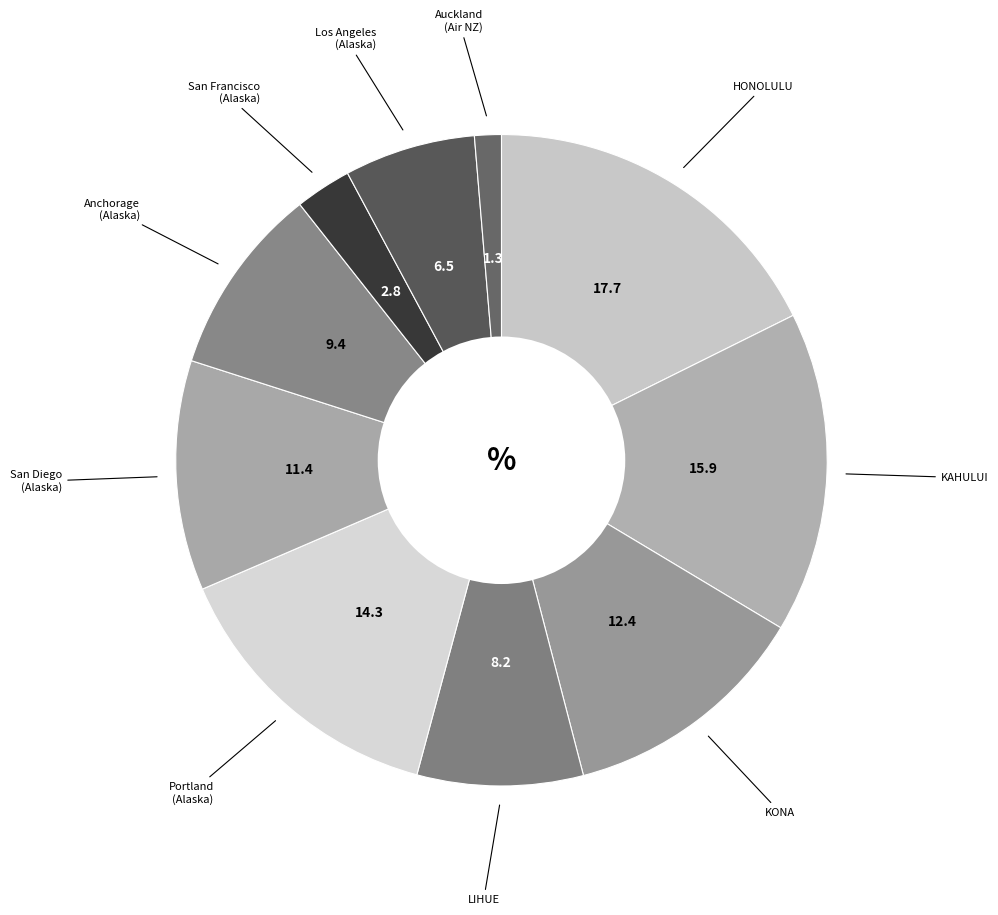

Which slice is the largest?

HONOLULU